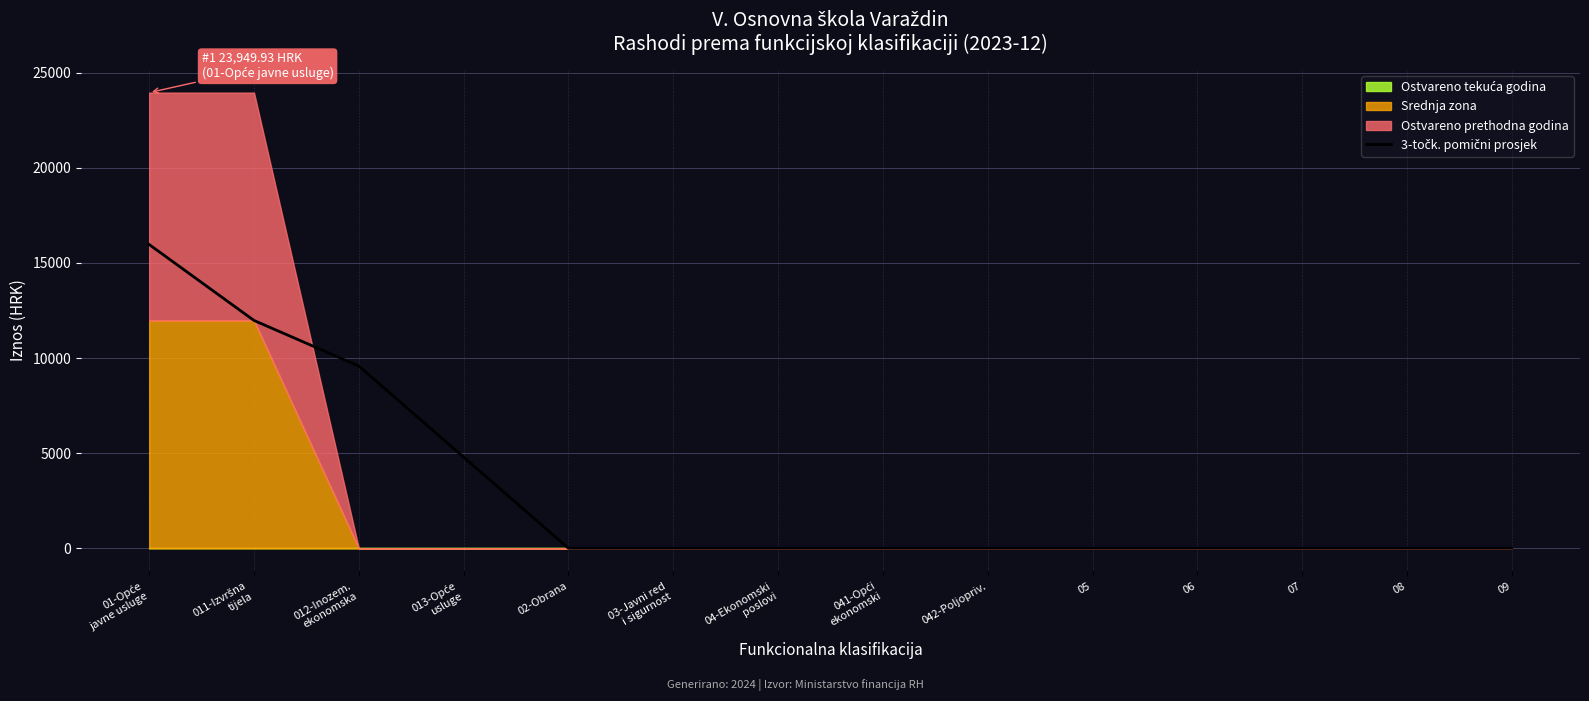

What is the difference between the second highest and minimum values?

11975.0